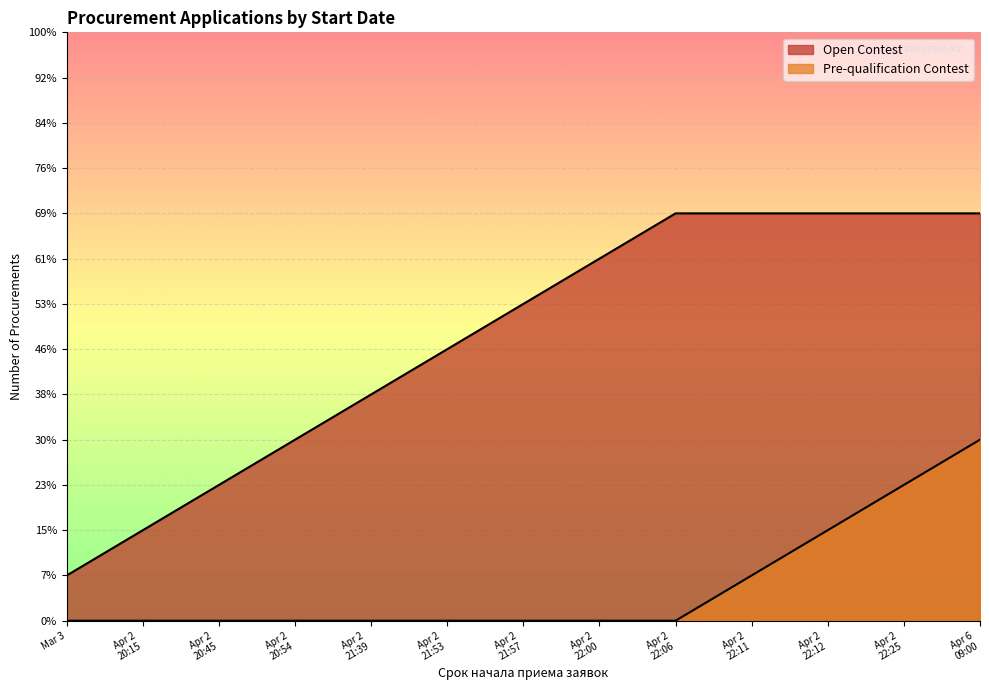

Which series has the largest range (max minus min)?

Open Contest